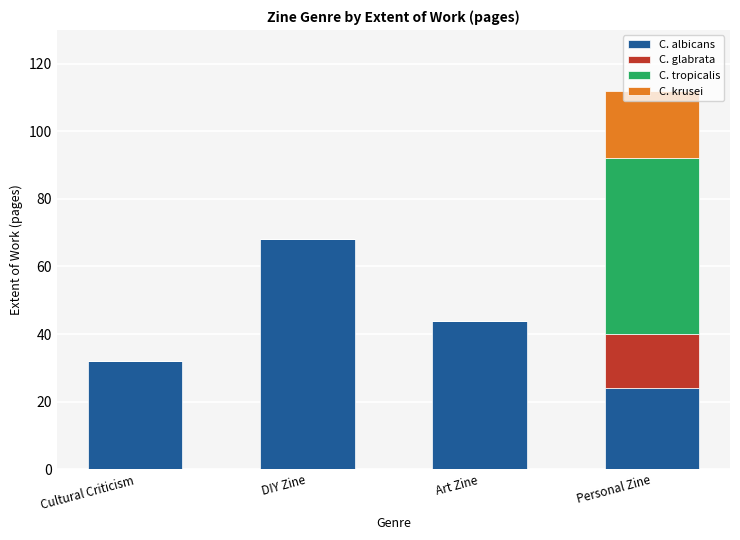

Is it true that C. albicans equals 15 at Personal Zine?

False